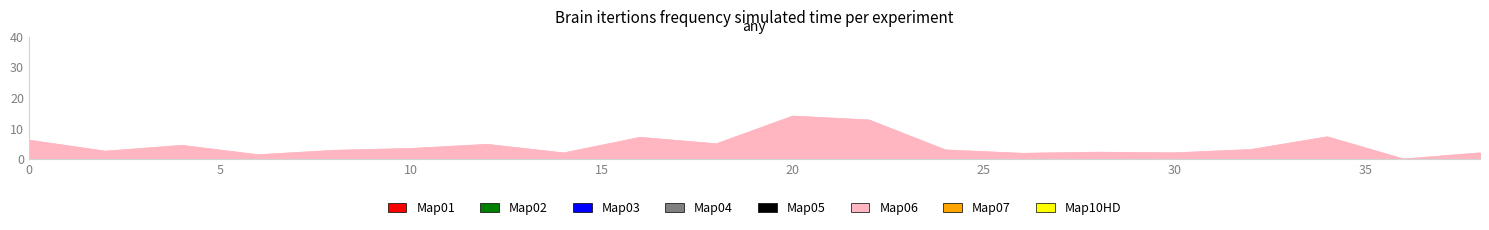

What is the maximum value shown in the chart?

14.0